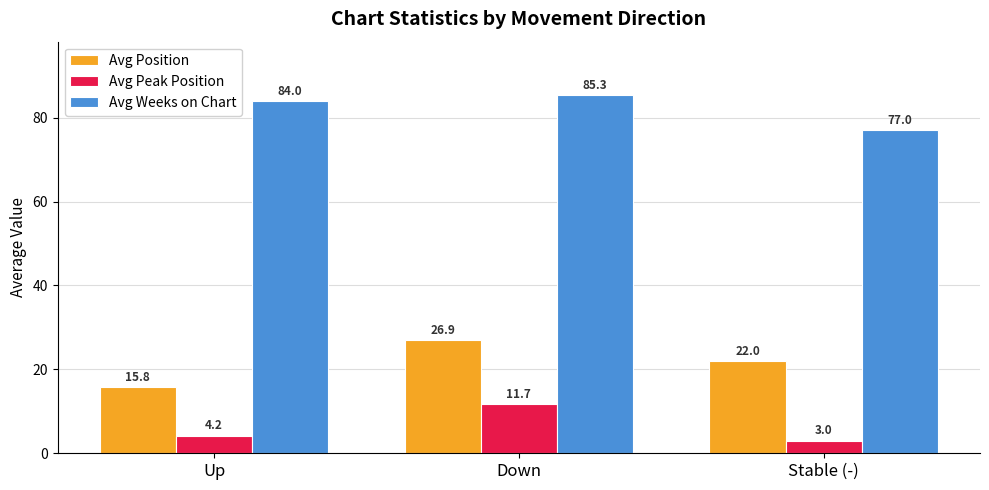

At which category is the sum across all series the highest?

Down